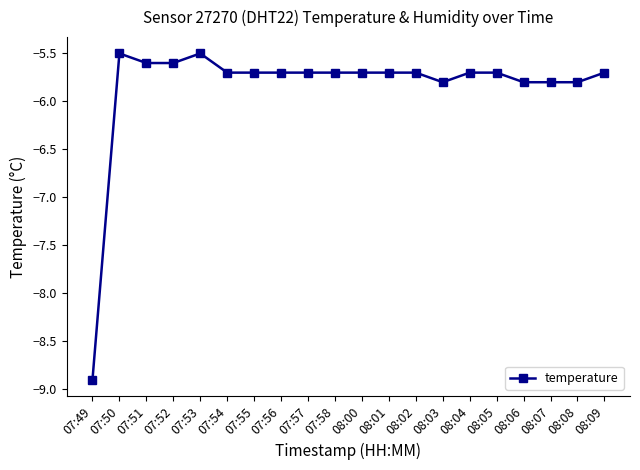

Does the chart display data point markers on the line(s)?

Yes